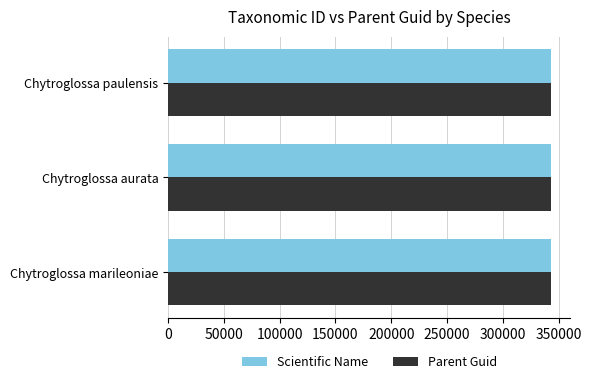

What is the sum of the Parent Guid values at Chytroglossa marileoniae and Chytroglossa aurata?

686512